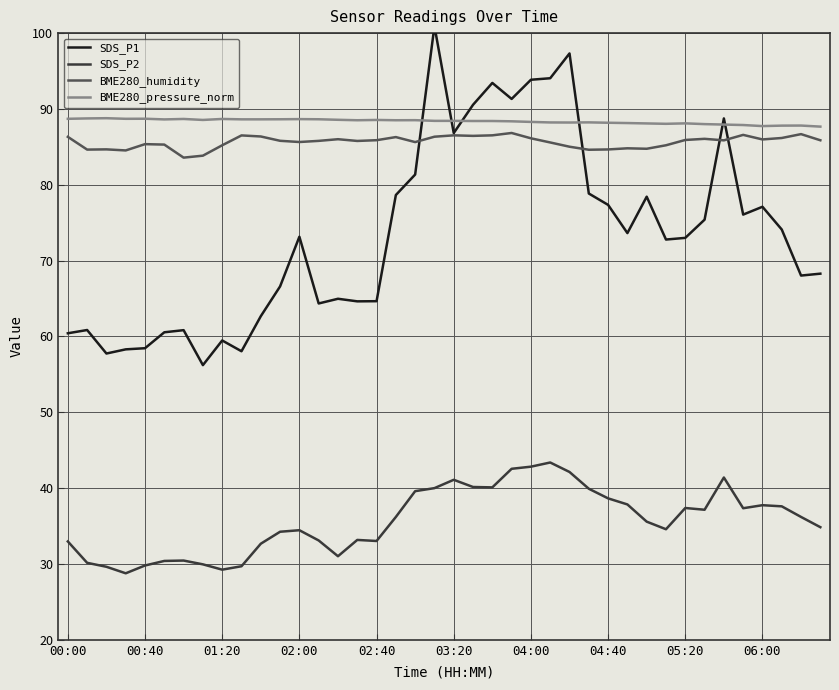

What are all the series names shown in the legend?

SDS_P1, SDS_P2, BME280_humidity, BME280_pressure_norm